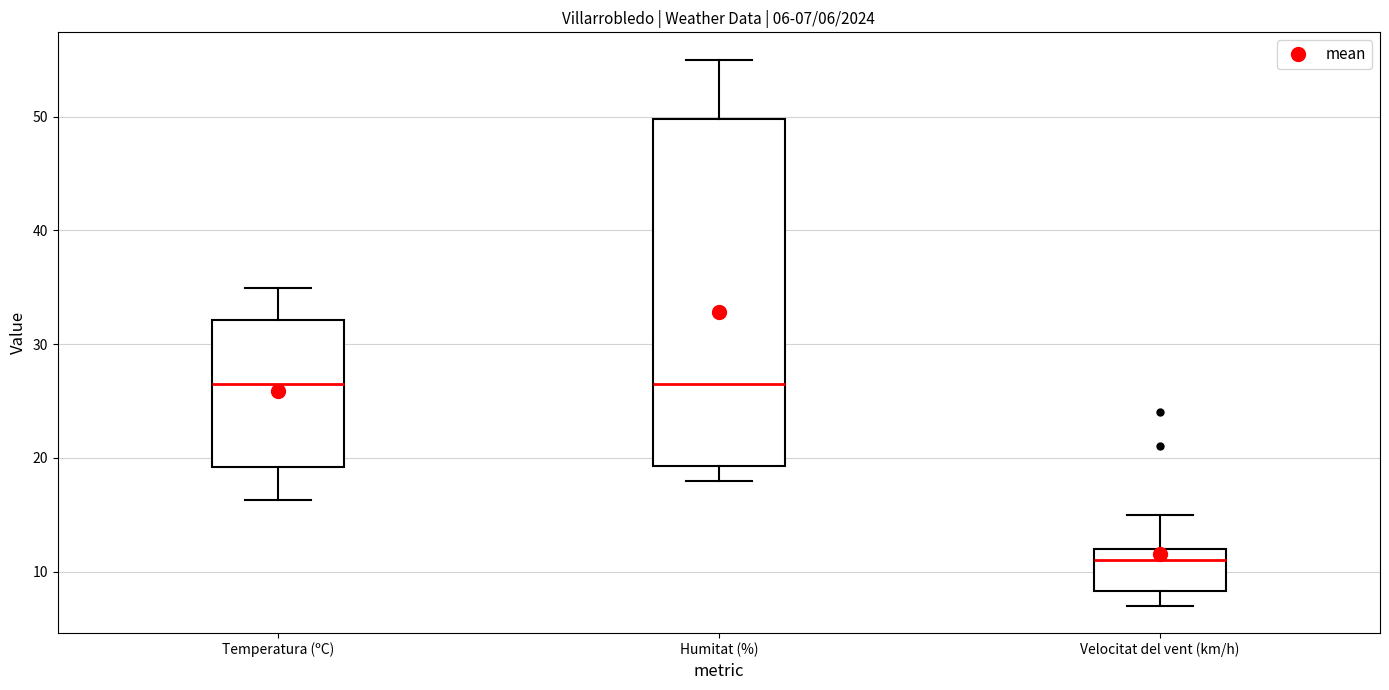

Which box has the lowest median line?

Velocitat del vent (km/h)